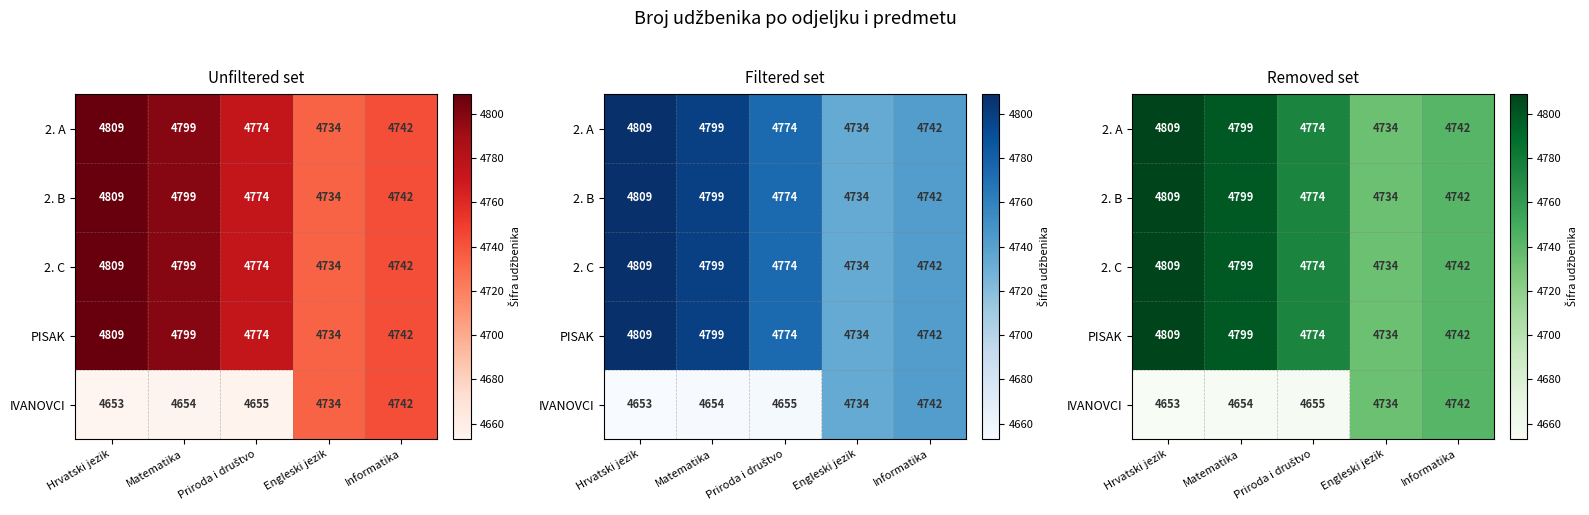

Is it true that IVANOVCI equals 4734 at Engleski jezik?

True